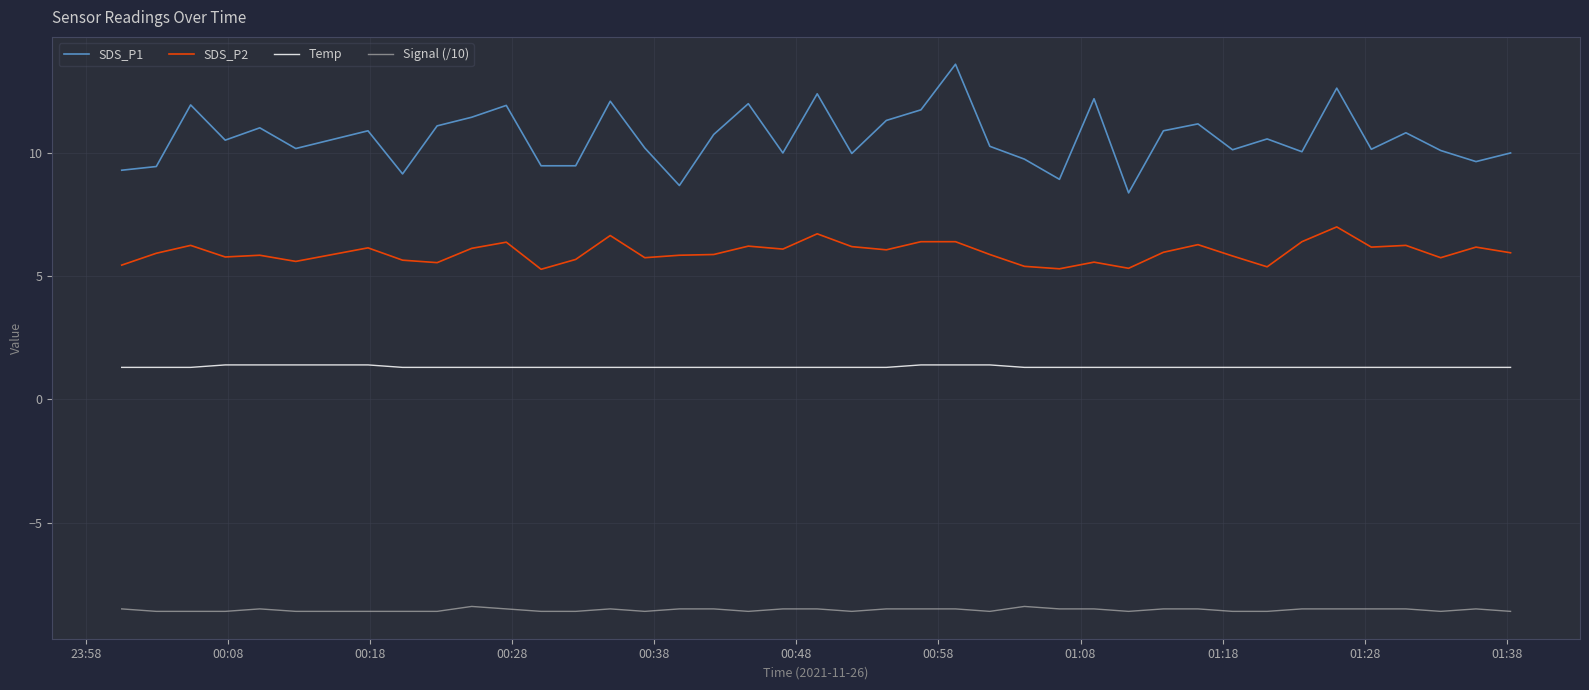

What is the difference between the maximum and minimum values in the SDS_P1 series?

5.2